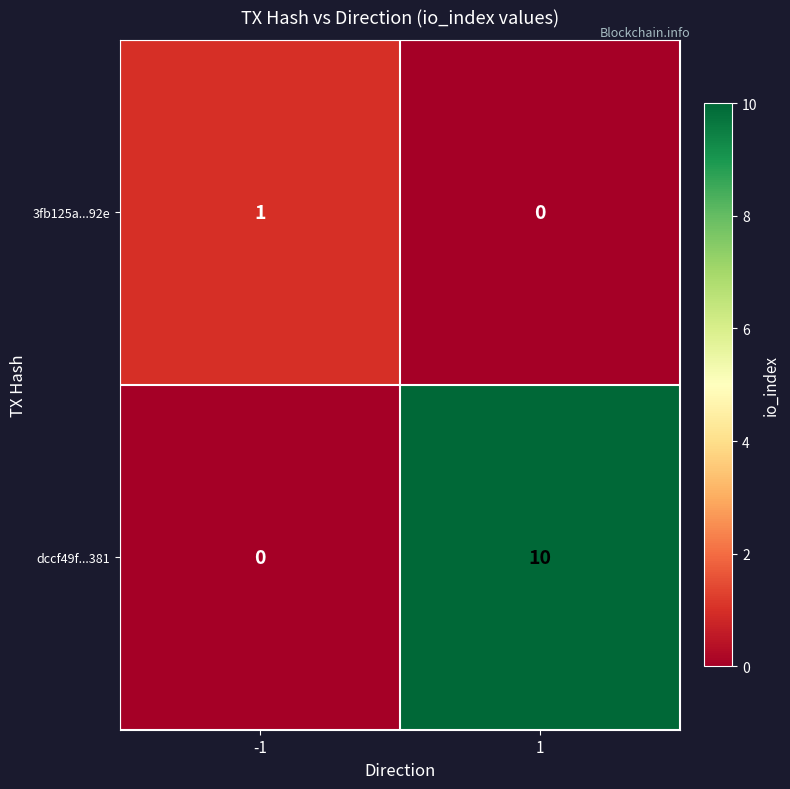

Rank the series by their average value, from lowest to highest.

3fb125a...92e, dccf49f...381